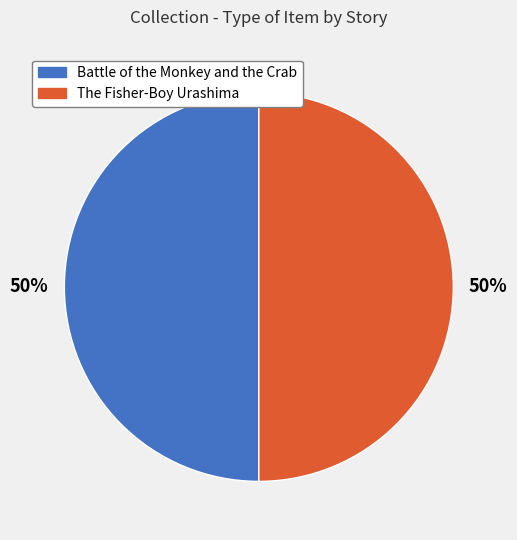

How many segments does this pie chart have?

2